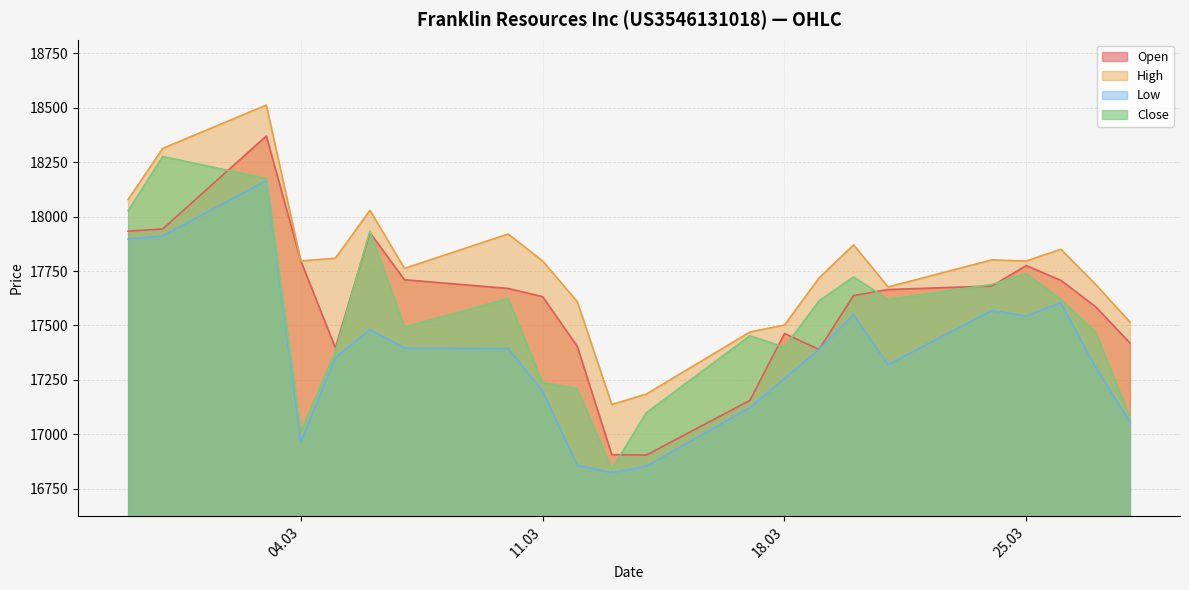

What is the sum of all Close values?

385711